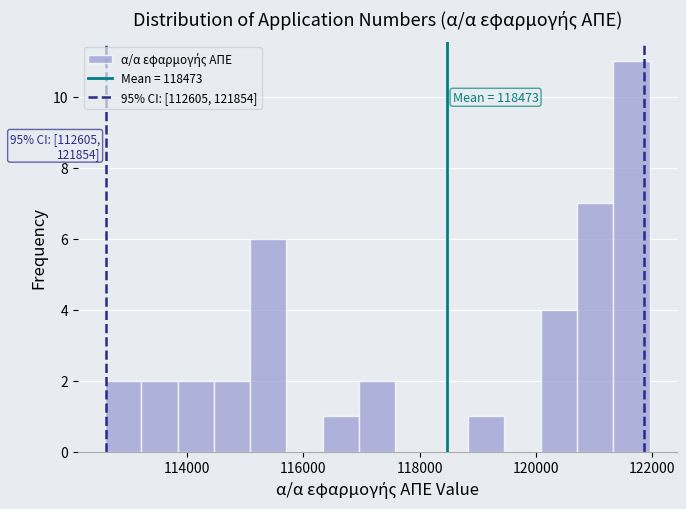

Around what value on the x-axis is the tallest bar? Give the approximate position of its centre, as read against the axis.

121600